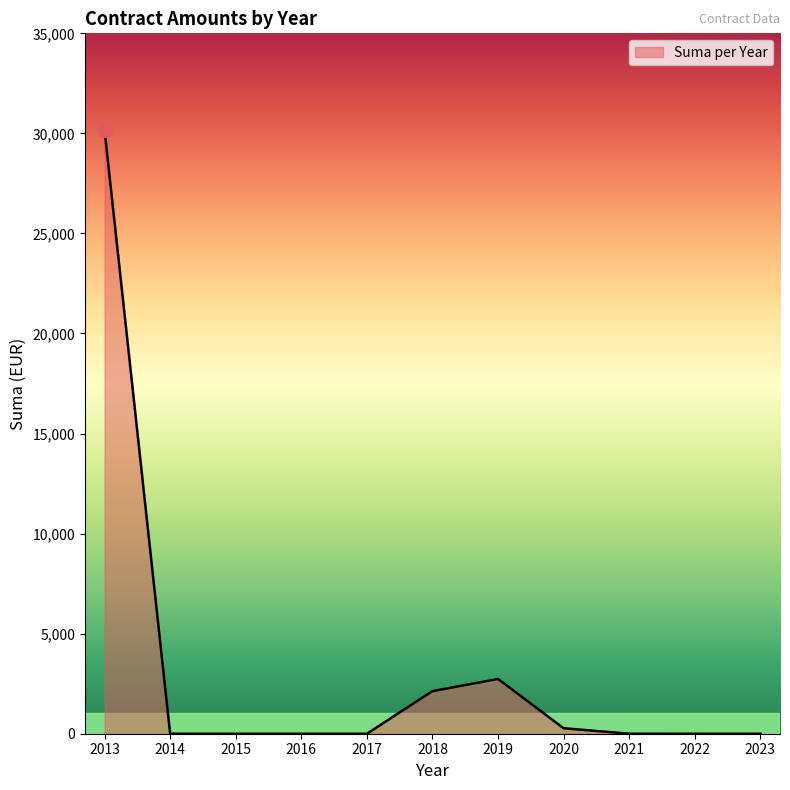

What is the greatest value displayed?

30147.2